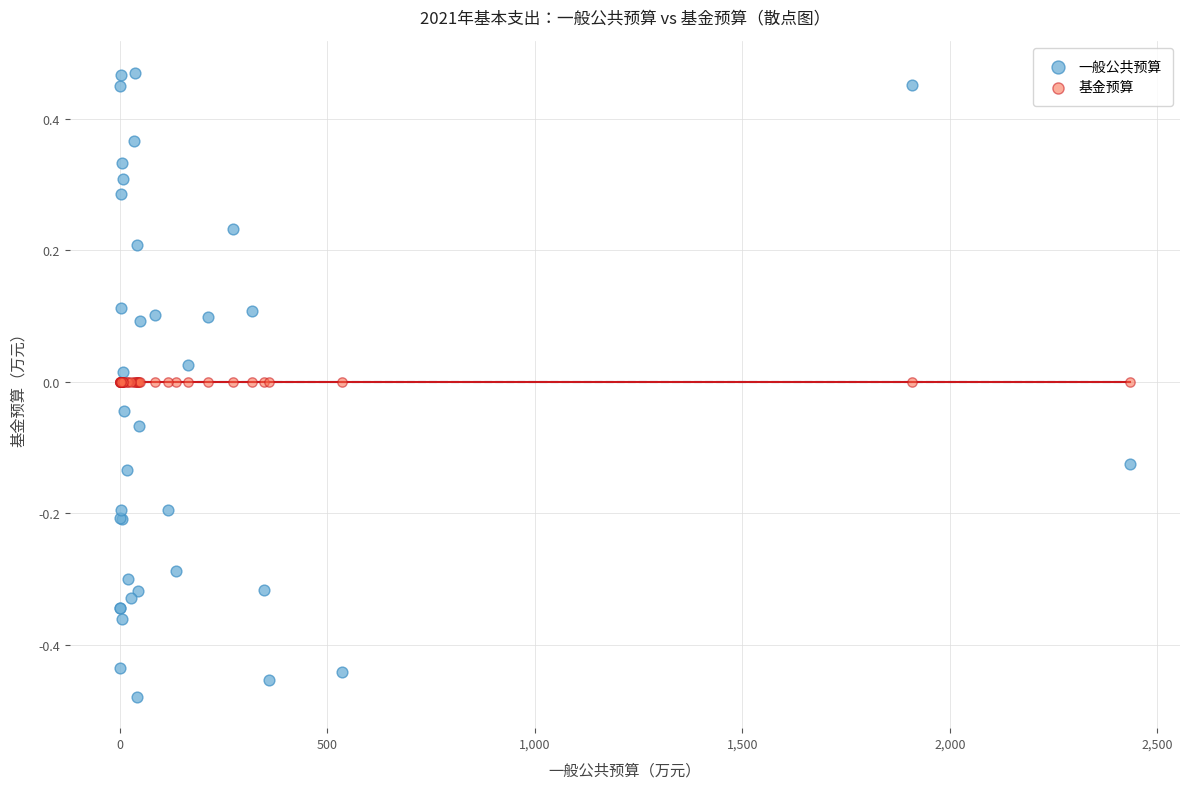

Which series reaches the maximum Y coordinate?

一般公共预算